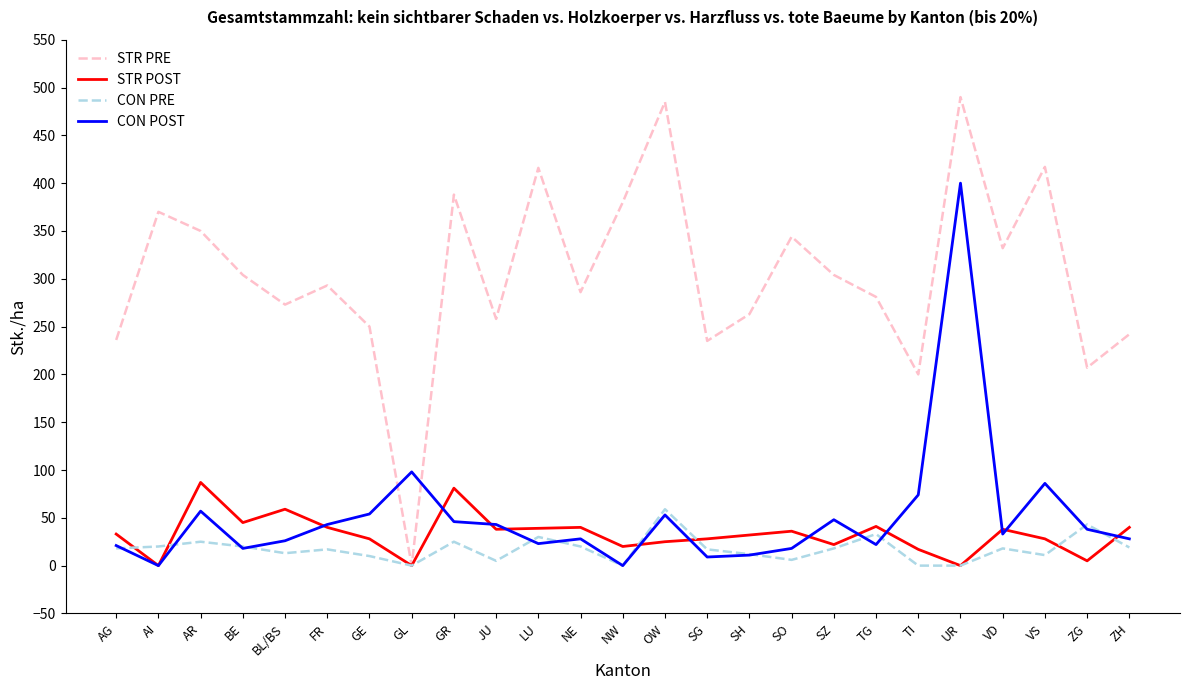

What position from the right is AI?

24